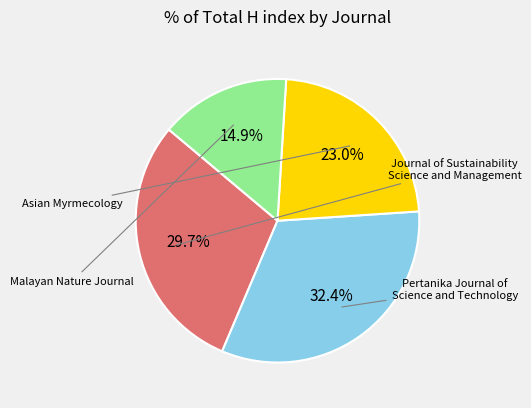

Is there a majority slice in this chart?

No